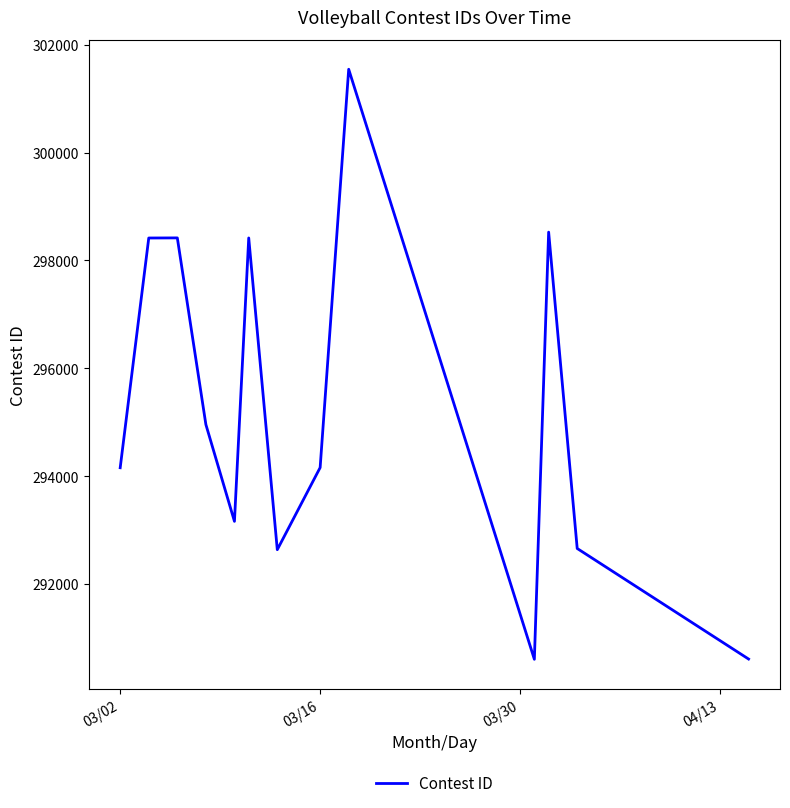

How many distinct data groups are displayed?

1